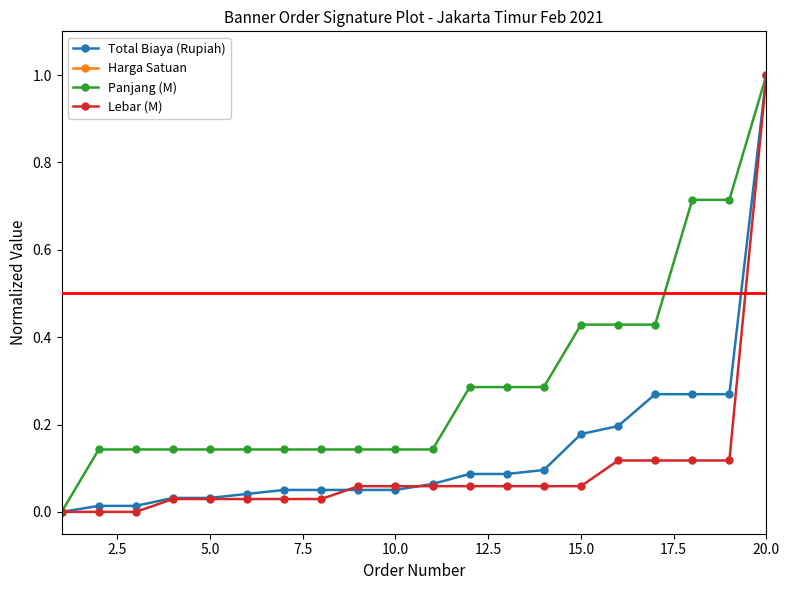

Which series has the widest spread of values?

Total Biaya (Rupiah)